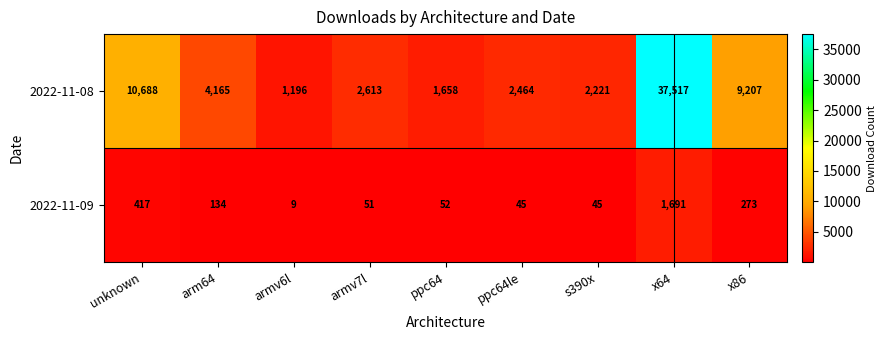

Reading right to left, list all the values displayed in this chart.

2022-11-08: x86=9207	x64=37517	s390x=2221	ppc64le=2464	ppc64=1658	armv7l=2613	armv6l=1196	arm64=4165	unknown=10688
2022-11-09: x86=273	x64=1691	s390x=45	ppc64le=45	ppc64=52	armv7l=51	armv6l=9	arm64=134	unknown=417